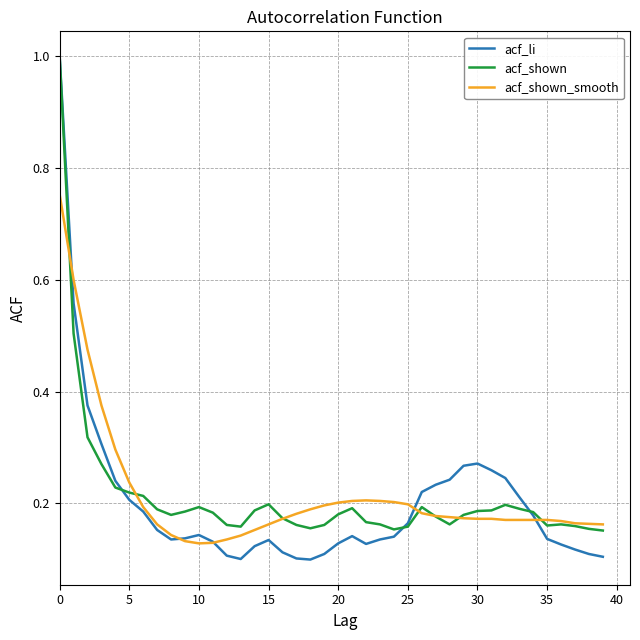

What is the maximum value for acf_li?

1.0